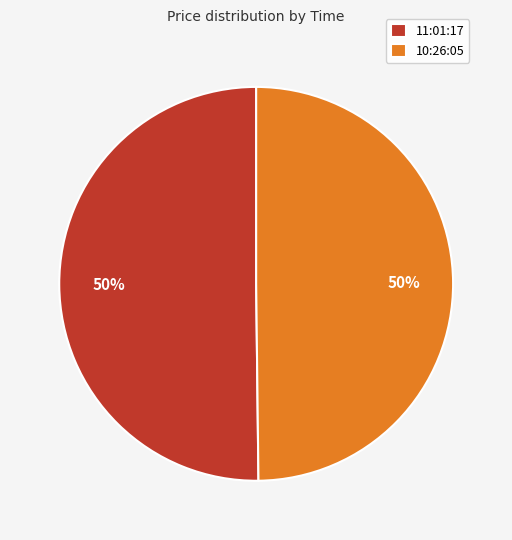

To the nearest percent, what is the average slice percentage?

50%